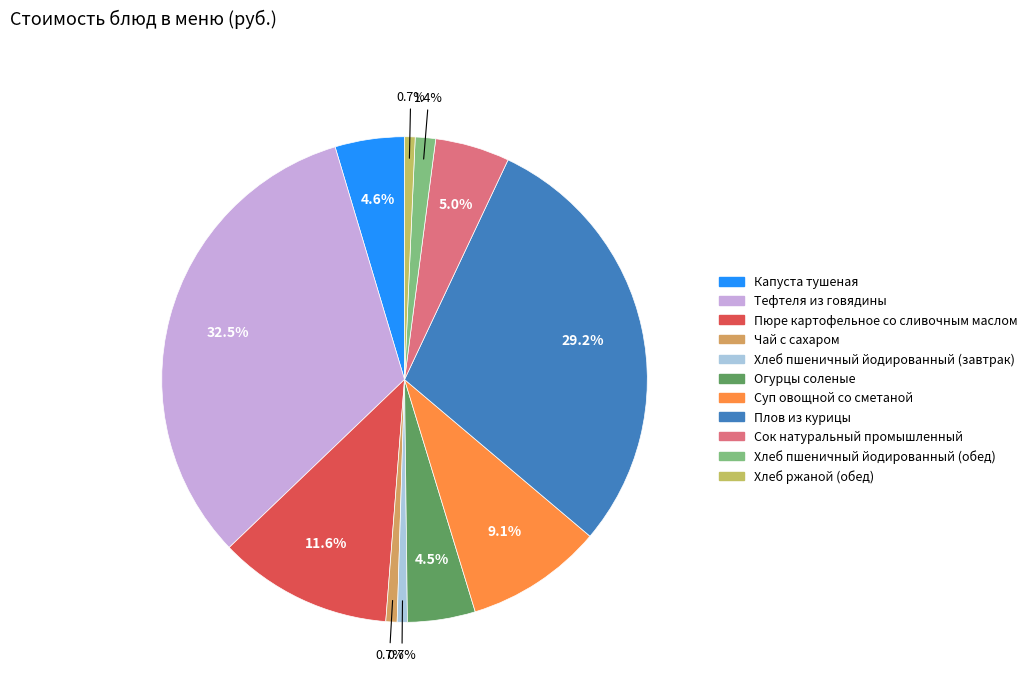

What is the ratio of the value at Плов из курицы to the value at Пюре картофельное со сливочным маслом?

2.5